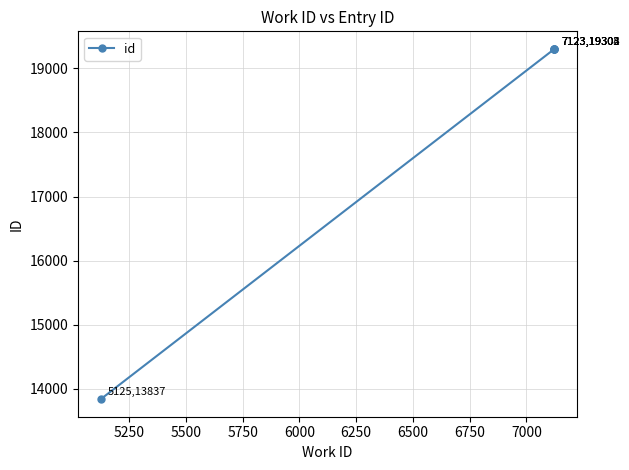

Reading right to left, list all the values displayed in this chart.

19305	19304	19303	19302	13837